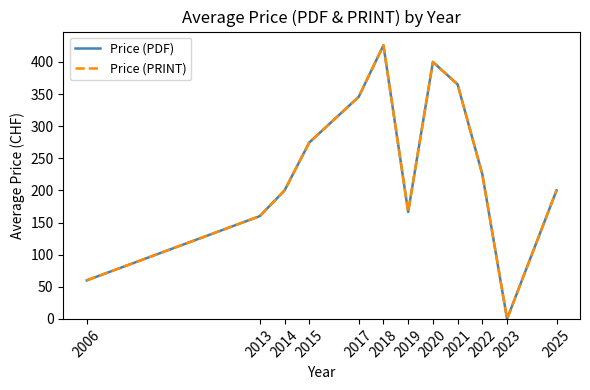

Is this an area chart (filled region under the line)?

No